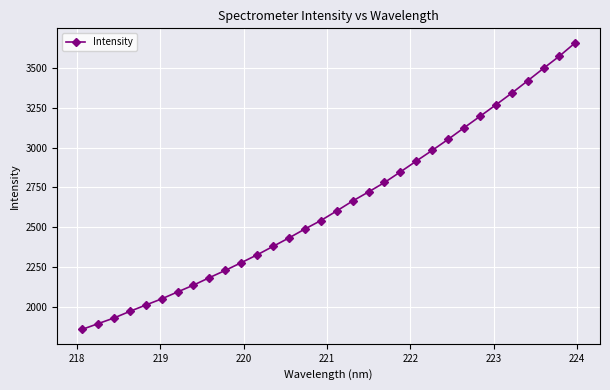

Reading left to right, transcribe all the data shown in this chart.

1858.8	1894.9	1930.4	1972.1	2011.8	2050.7	2094.1	2137.0	2183.9	2229.6	2278.0	2327.2	2380.3	2433.3	2489.2	2542.4	2602.7	2665.0	2721.9	2781.0	2847.5	2915.5	2982.7	3051.7	3124.3	3195.9	3268.0	3341.8	3419.0	3497.5	3574.1	3658.3